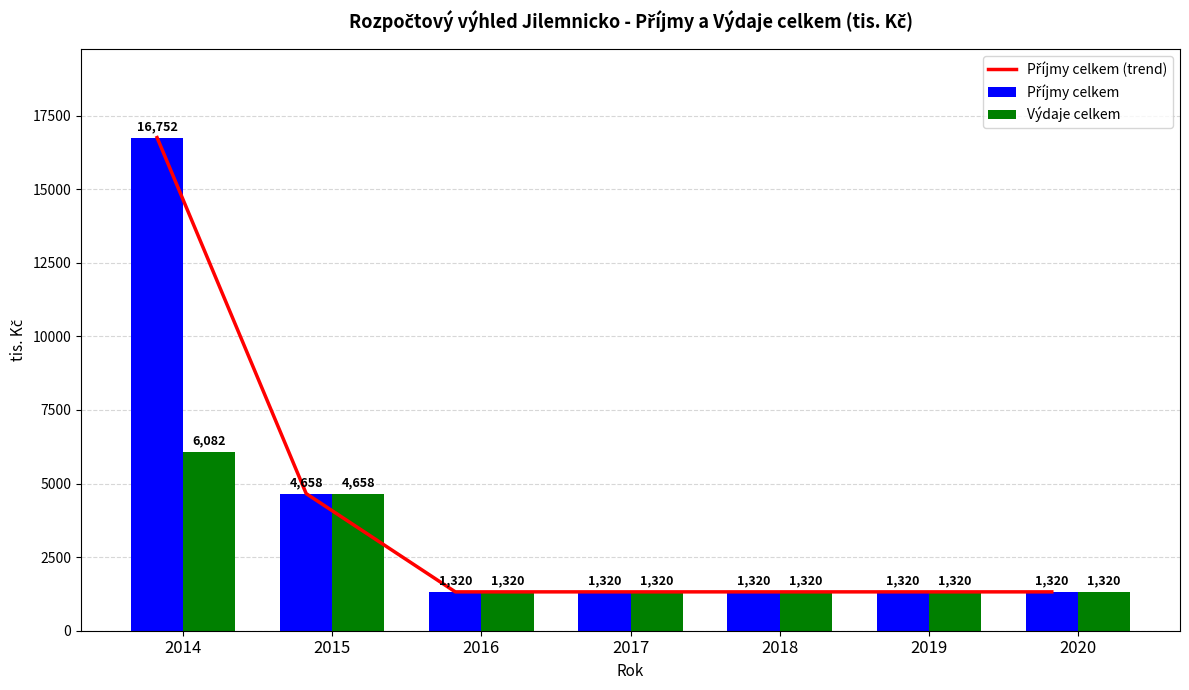

At which category is the sum across all series the highest?

2014